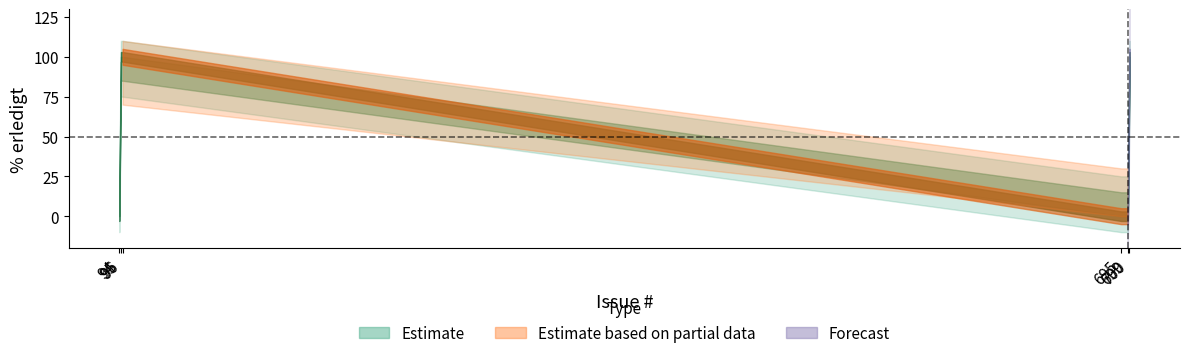

Which label corresponds to the largest value in the chart?

700